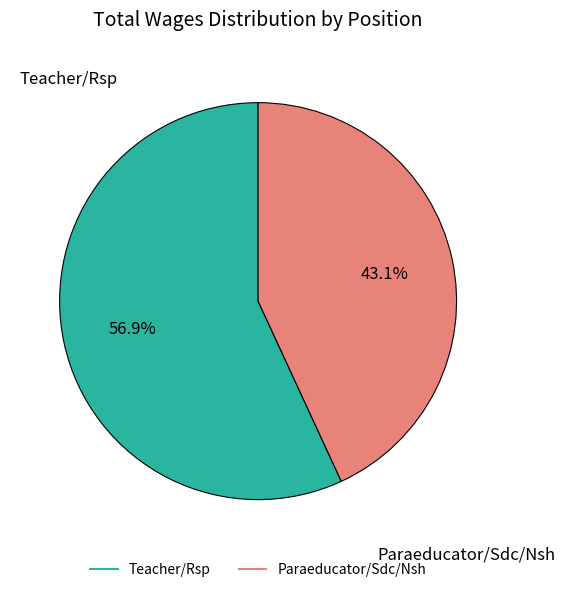

To the nearest percent, what is the average slice percentage?

50%